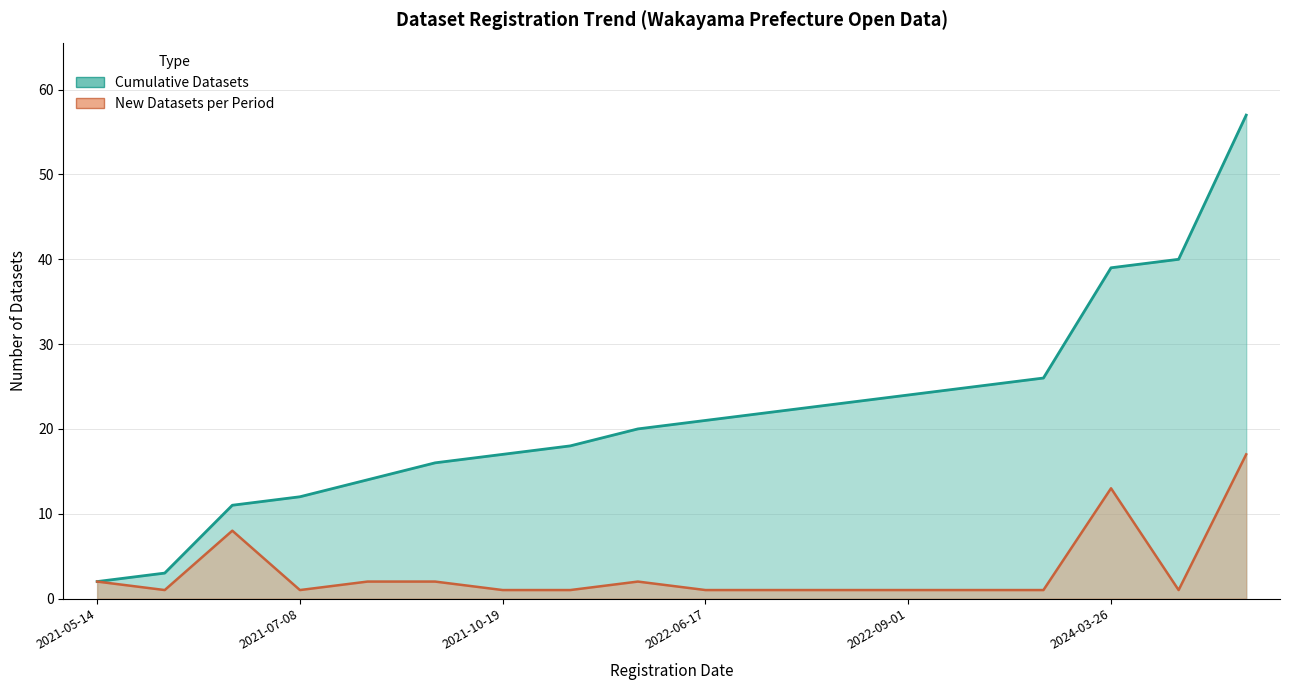

Is it true that New Datasets per Period equals 1 at 2024-03-25?

True